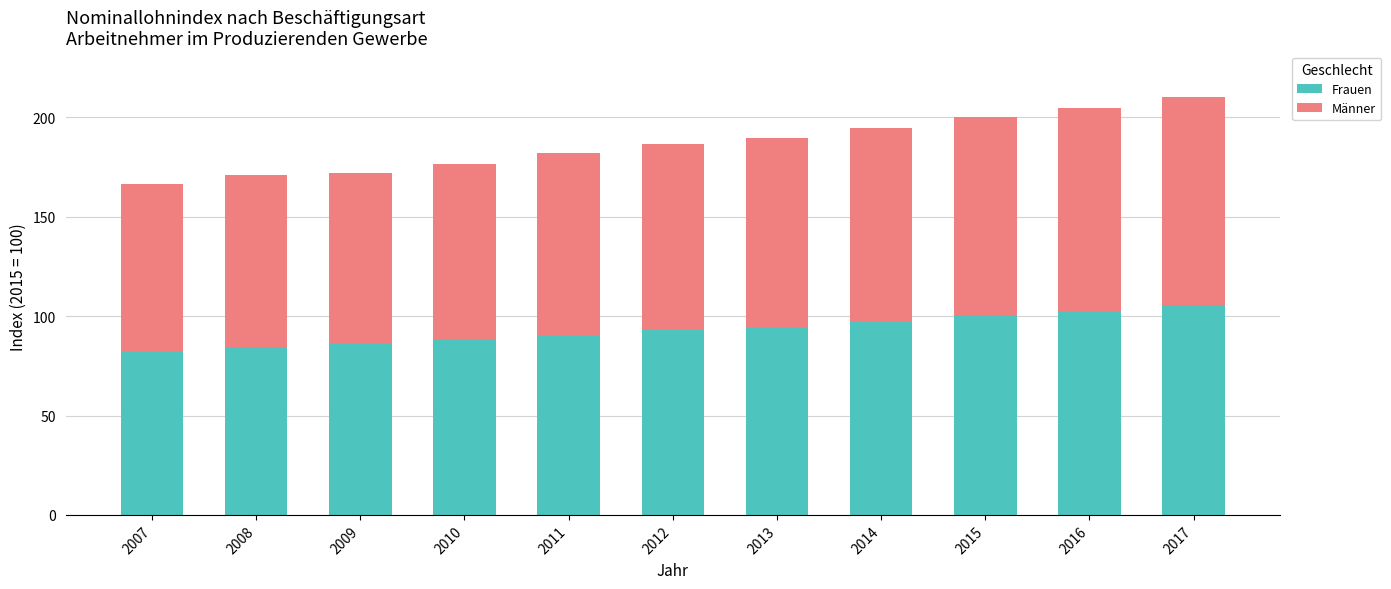

What is the average value of the Frauen series?

93.1